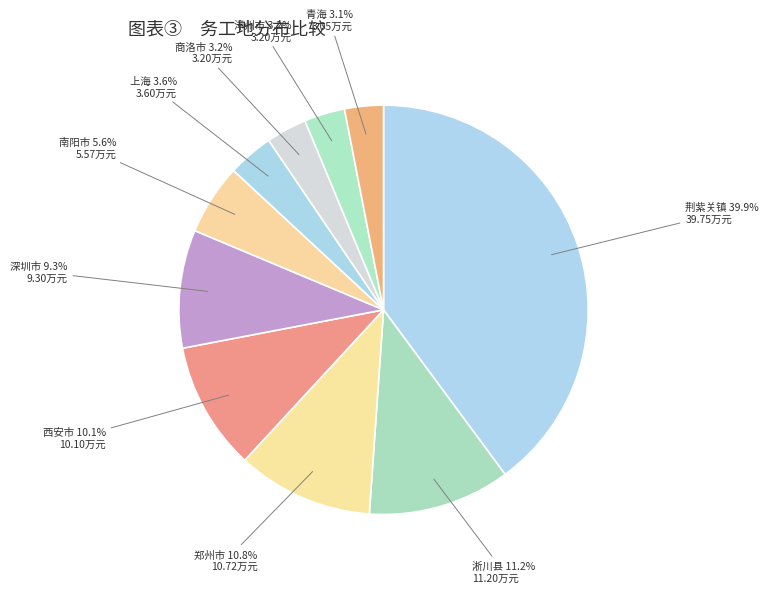

Is there any slice that represents more than half of the pie?

No